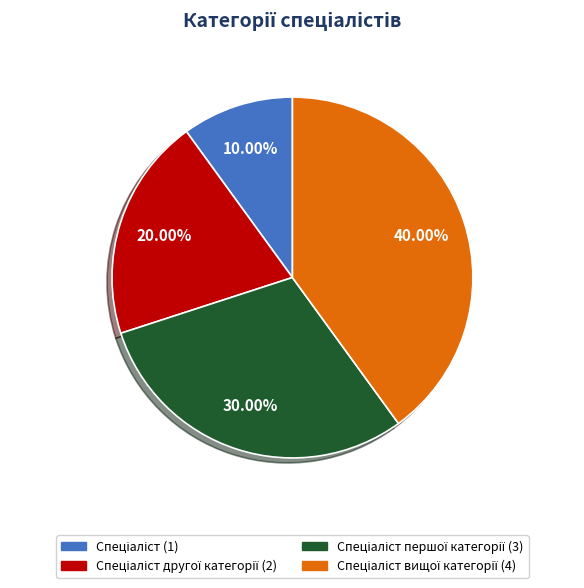

Is there any slice that represents more than half of the pie?

No